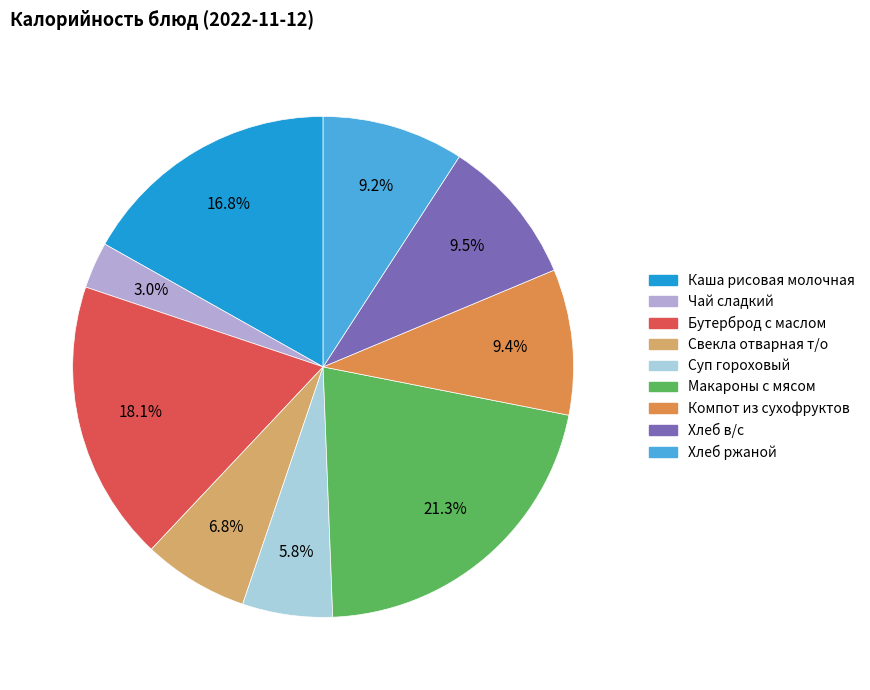

How many segments does this pie chart have?

9